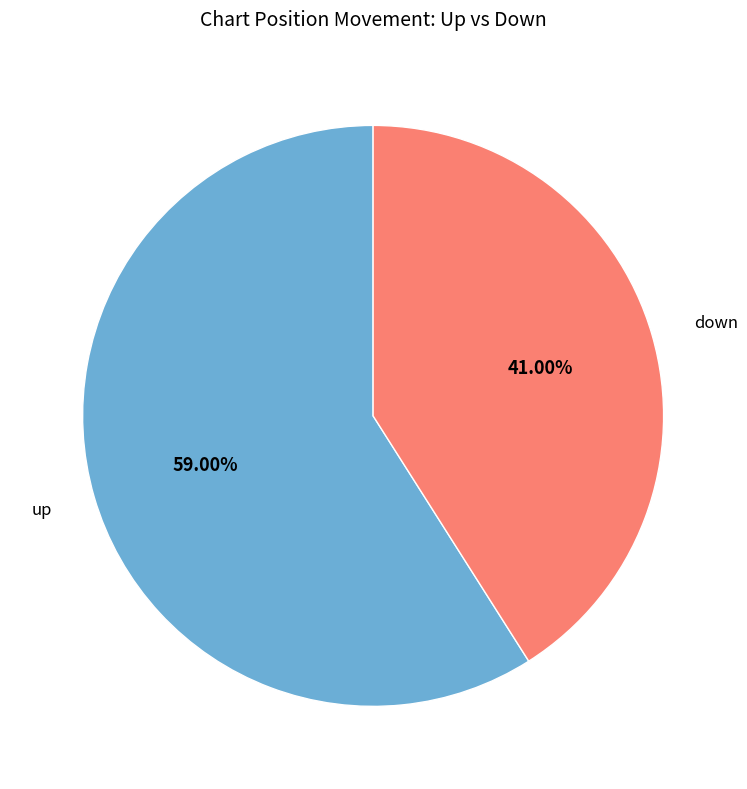

To the nearest percent, what portion does down represent?

41%